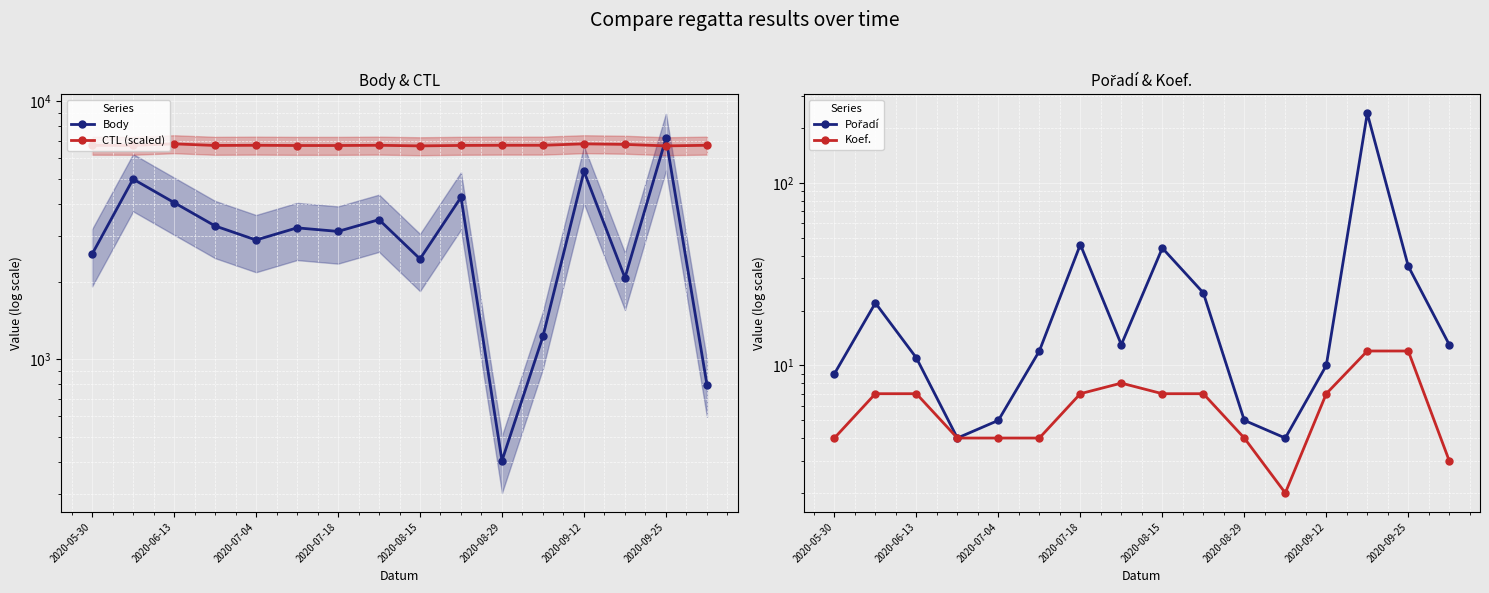

True or false: Pořadí and CTL (scaled) cross at least once.

False